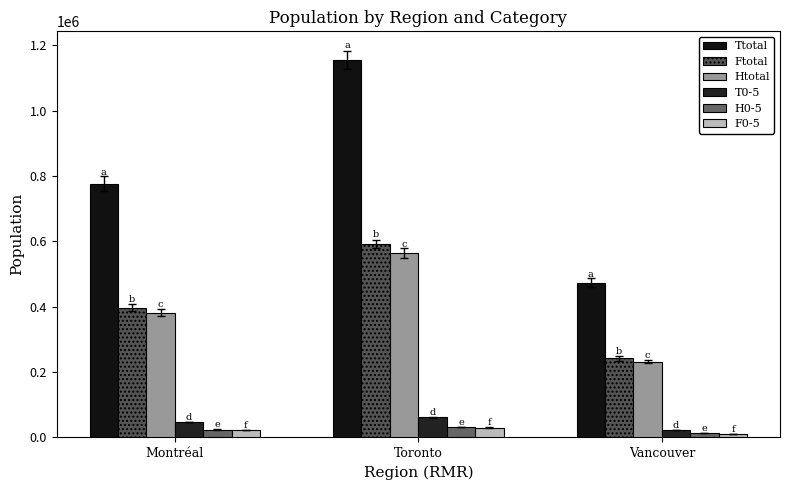

How many groups of bars are there?

3